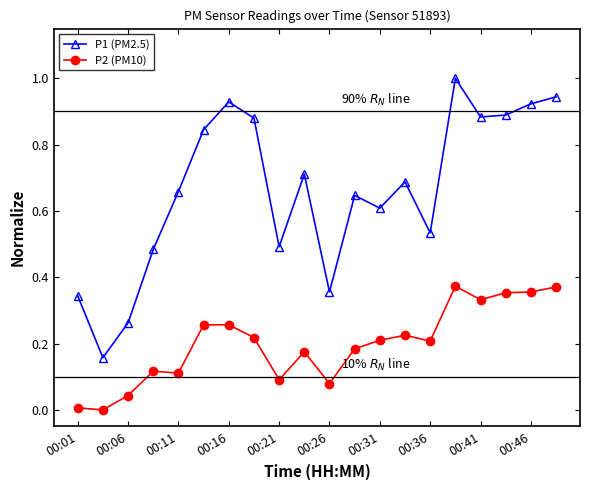

What is the maximum value shown in the chart?

1.0